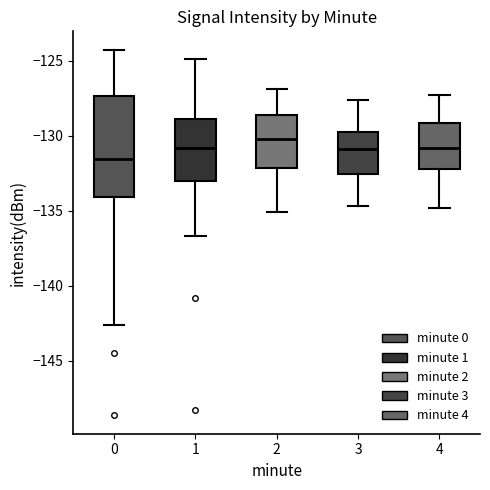

Reading left to right, read every box against the y-axis: the position of its median line, the range the box covers, and the ends of its whiskers. The values are not printed on the chart, so give them approximately, as read against the axis.

0: median -131.5, box -134.0 to -127.5, whiskers -142.5 to -124.5
1: median -131.0, box -133.0 to -129.0, whiskers -136.5 to -125.0
2: median -130.0, box -132.0 to -128.5, whiskers -135.0 to -127.0
3: median -131.0, box -132.5 to -129.5, whiskers -134.5 to -127.5
4: median -131.0, box -132.0 to -129.0, whiskers -135.0 to -127.5